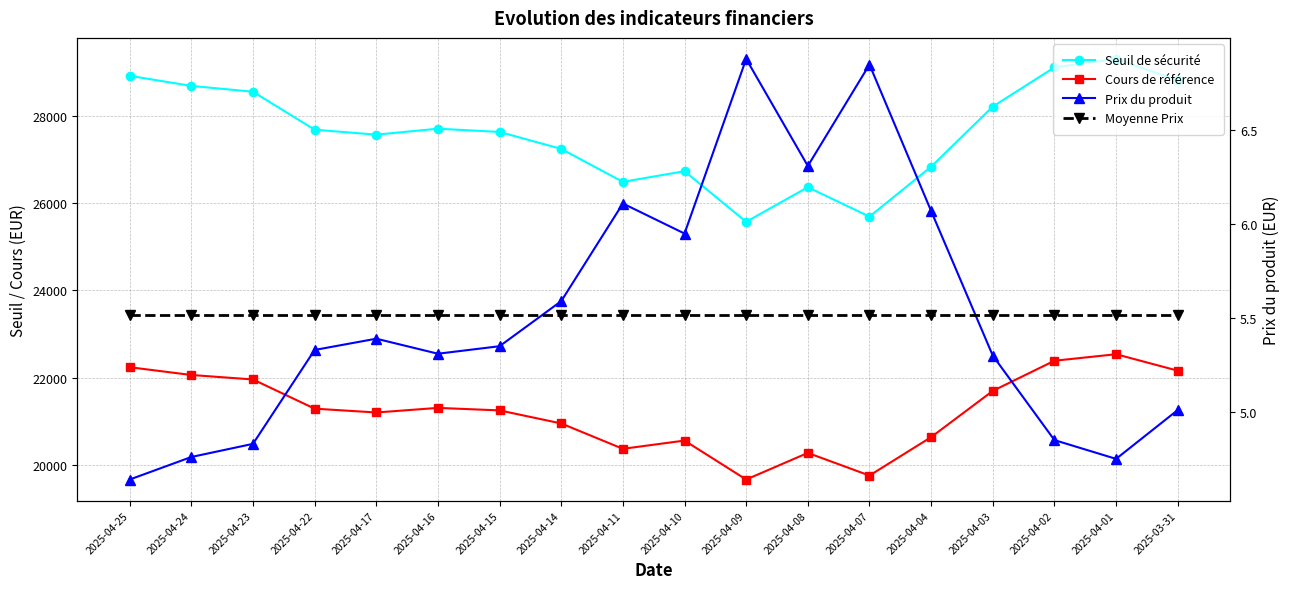

At how many categories does at least one series exceed 27999?

7